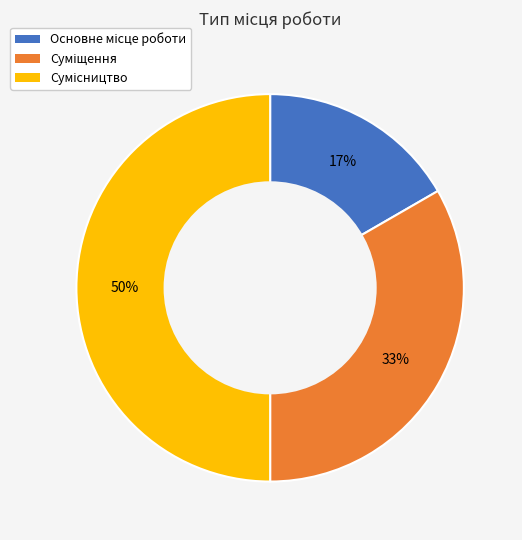

To the nearest percent, what is the difference between the largest and smallest slice percentages?

33%